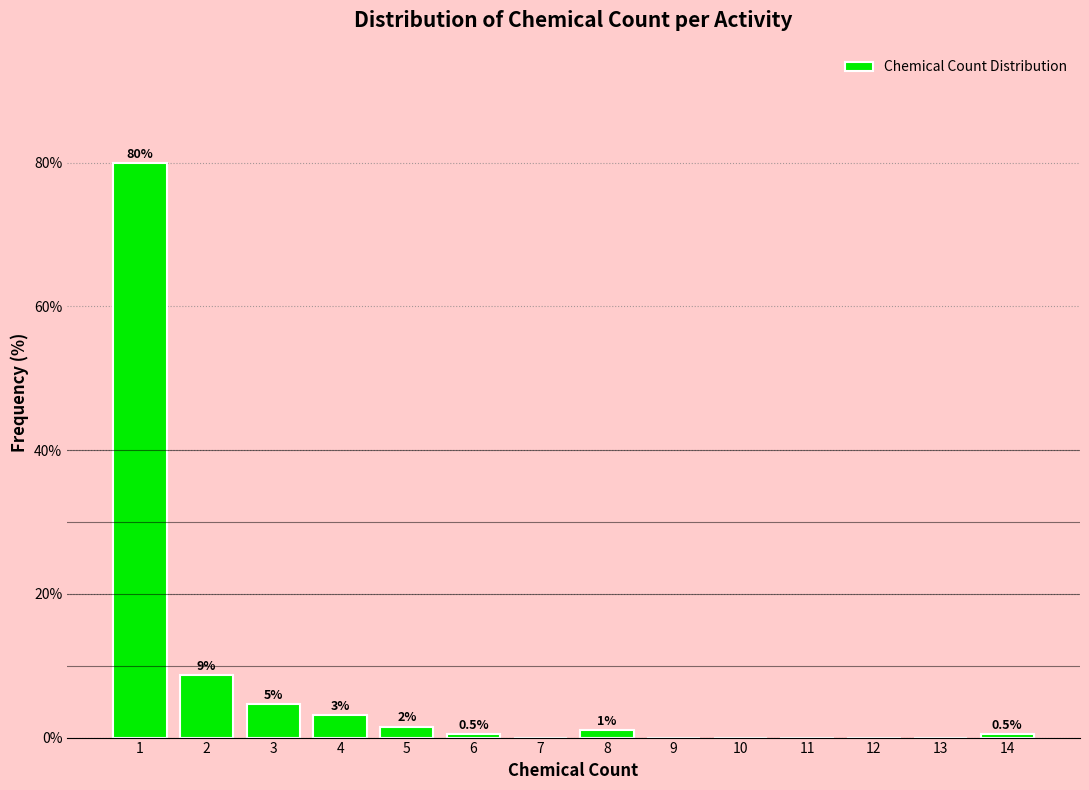

The value at 10 is 30.2. True or false?

False